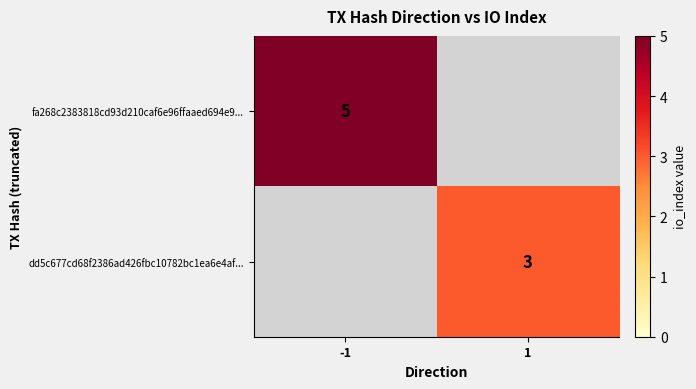

The value of dd5c677cd68f2386ad426fbc10782bc1ea6e4af... at 1 is 3. True or false?

True